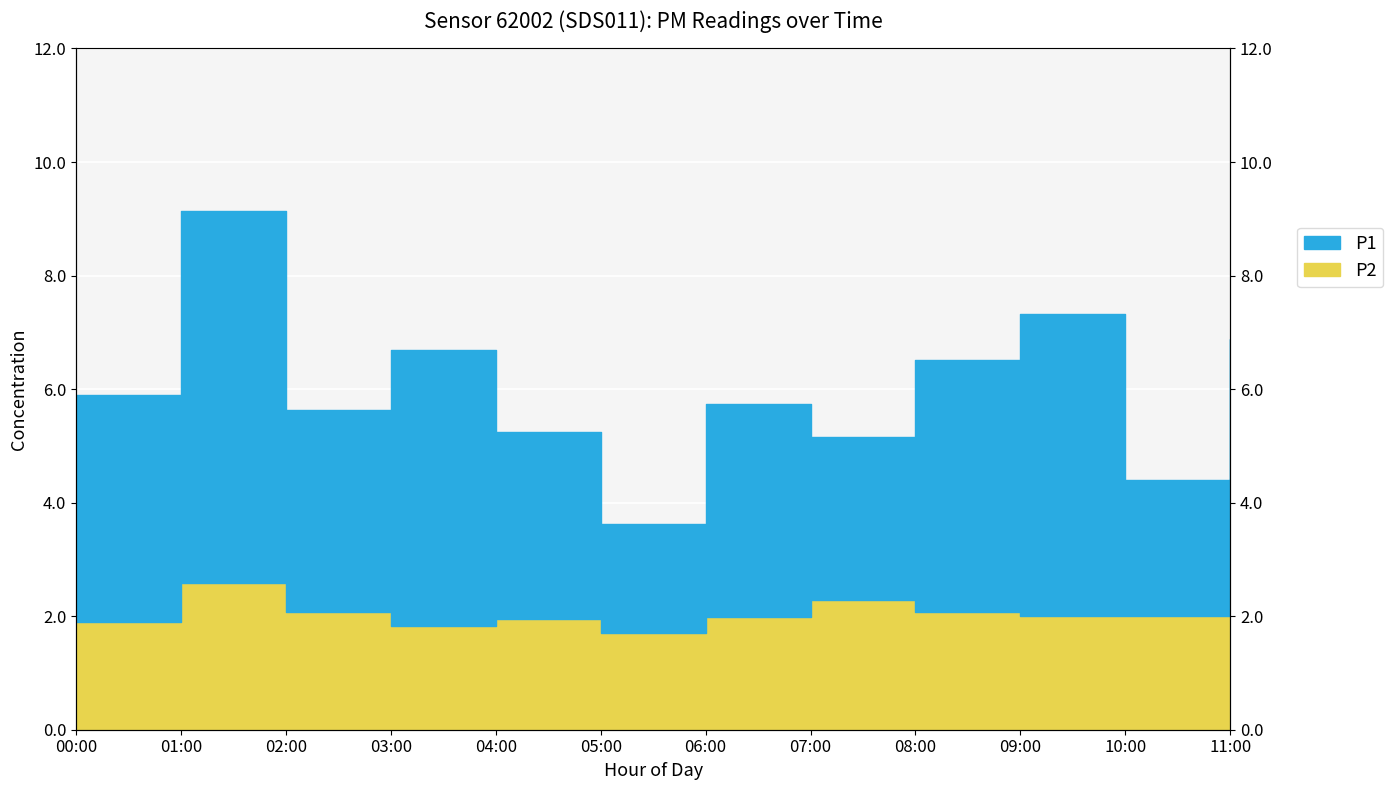

True or false: P2 and P1 cross at least once.

False